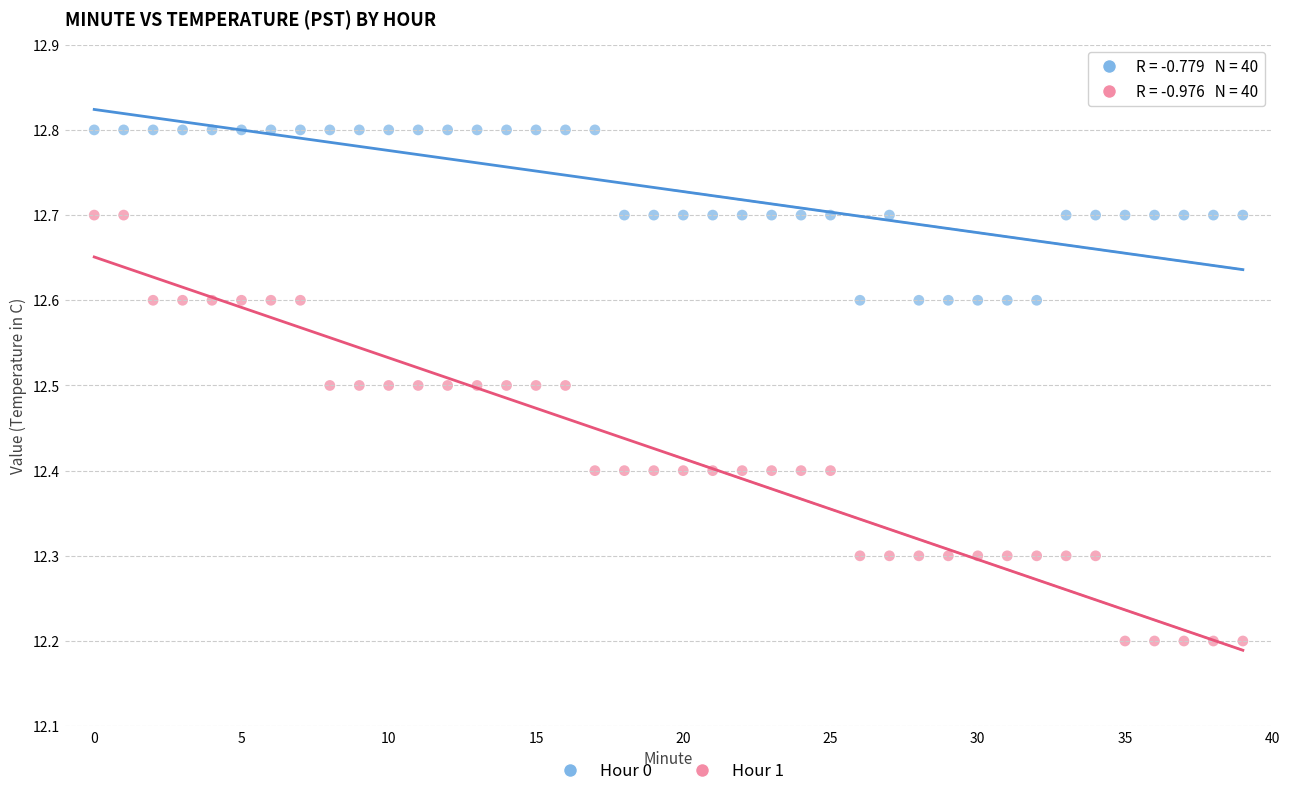

Which series has the widest spread of Y values?

Hour 1